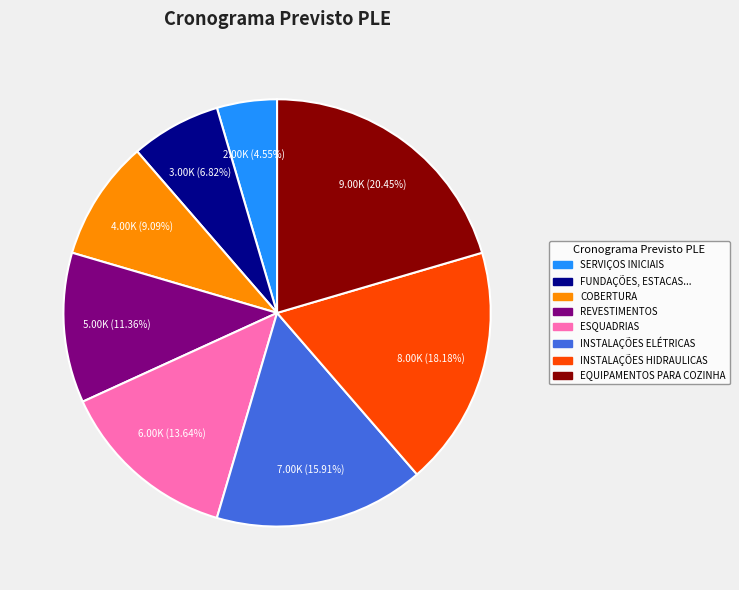

Count the number of slices in the pie.

8